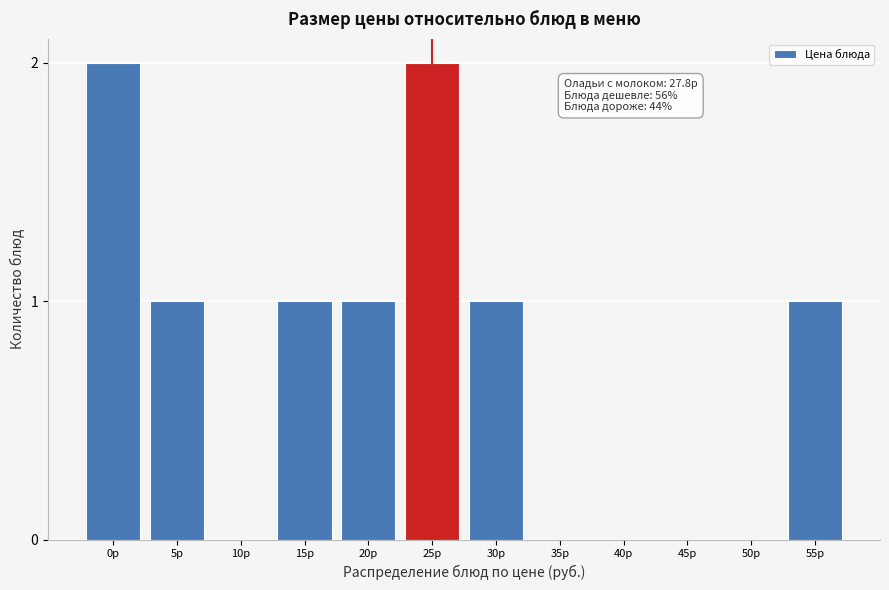

Reading right to left, what are all the values shown in this chart?

55р=1	50р=0	45р=0	40р=0	35р=0	30р=1	25р=2	20р=1	15р=1	10р=0	5р=1	0р=2